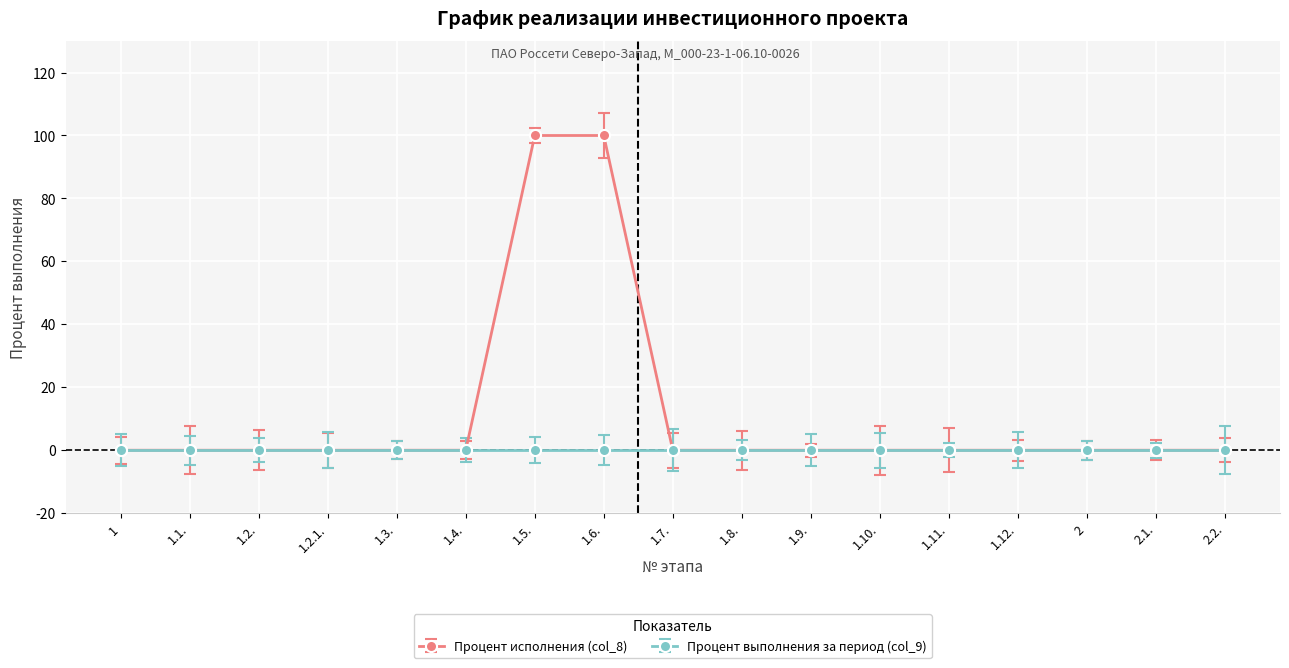

Which series has the largest range (max minus min)?

Процент исполнения (col_8)